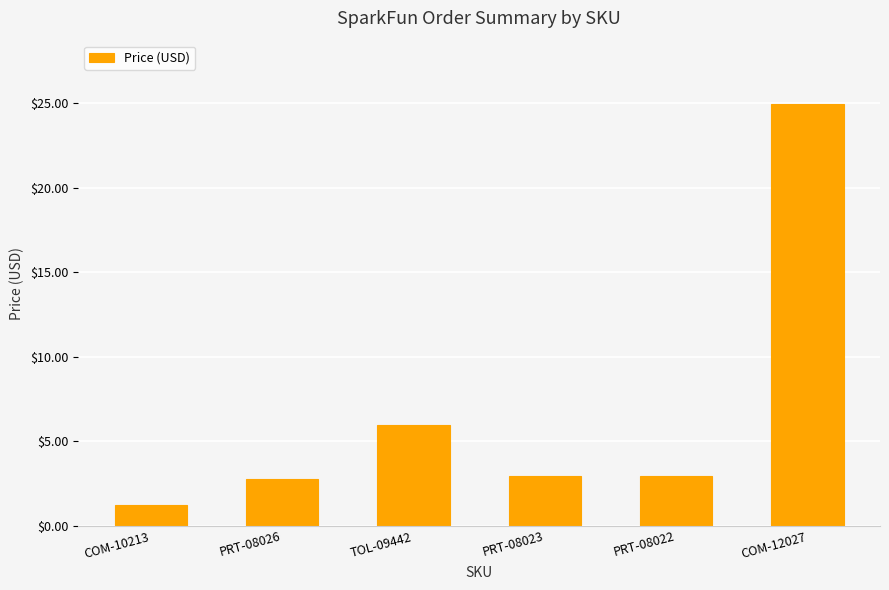

What is the change in value from PRT-08022 to COM-12027?

+22.0